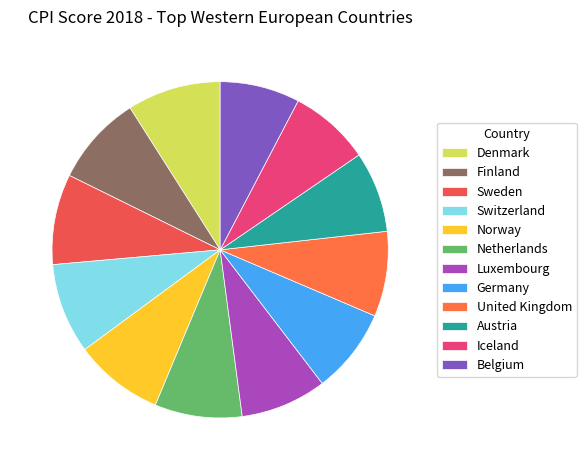

Which category has the smallest portion of the pie?

Belgium